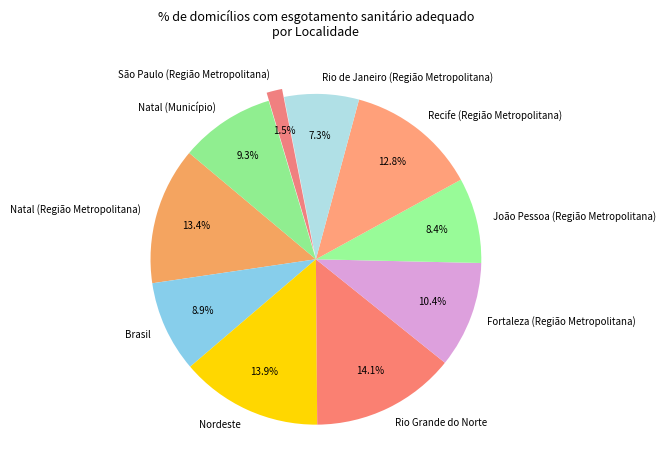

Is it true that Brasil is 9% of the pie?

True